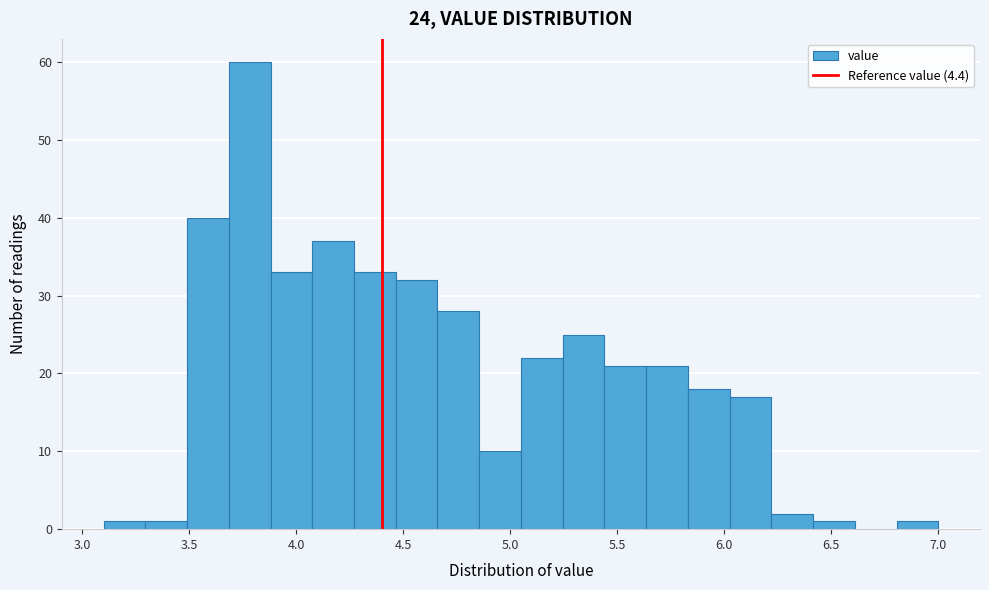

Read against the x-axis, roughly where is the centre of the tallest bar?

3.80